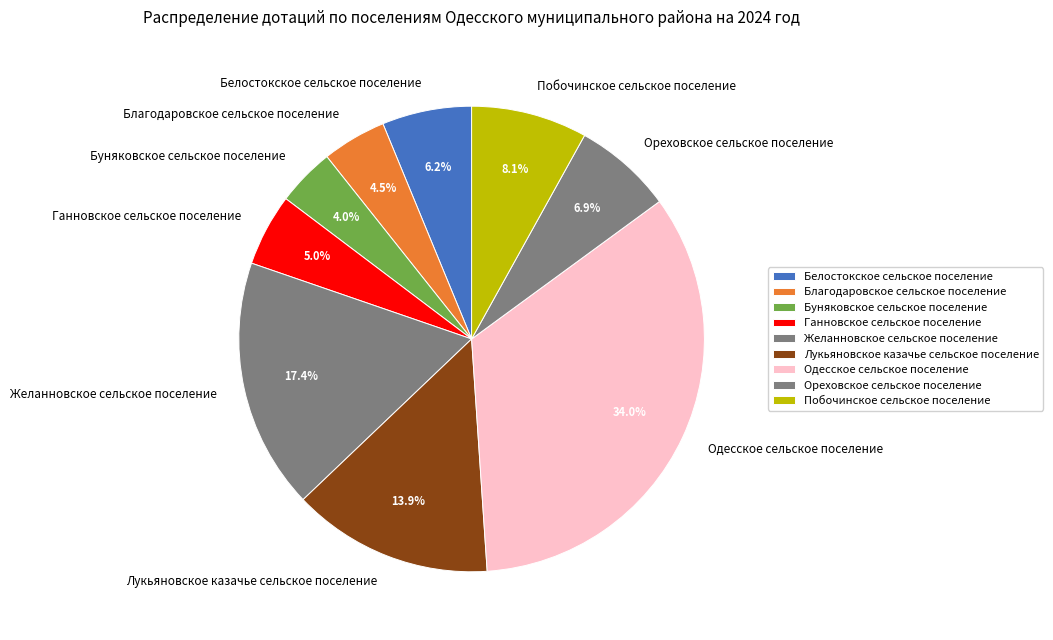

What percentage is NOT represented by Желанновское сельское поселение?

82.6%